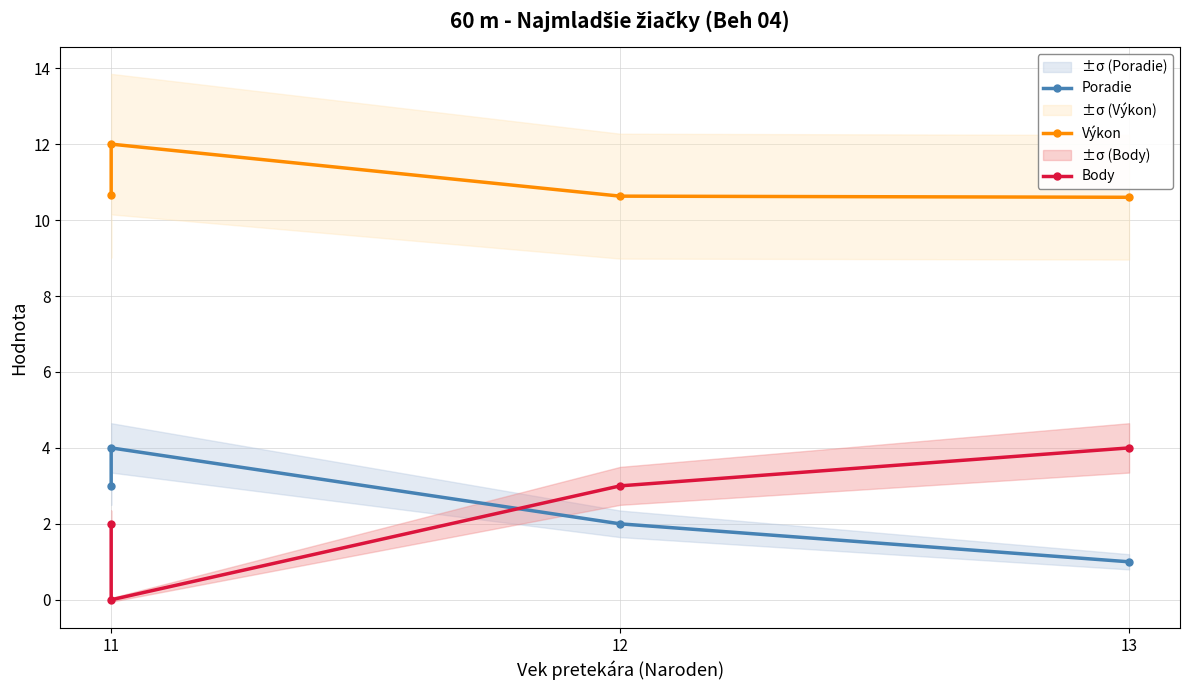

True or false: Výkon and Poradie cross at least once.

False